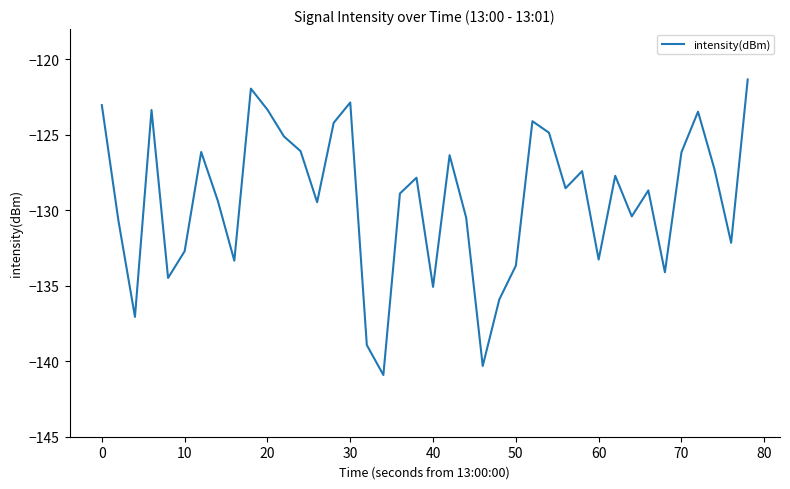

What is the difference between the maximum and minimum values?

19.6